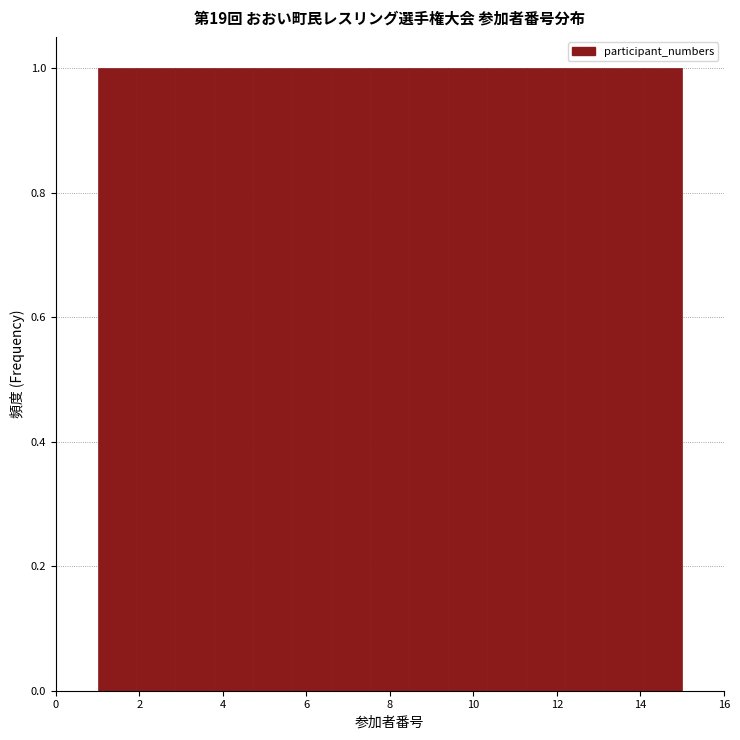

Reading left to right, list every bar in this chart as the range it spans on the x-axis followed by its height. Neither the bar edges nor the heights are printed on the chart, so give them approximately, as read against the axes.

1.0 to 2.0: 1
2.0 to 2.8: 1
2.8 to 3.8: 1
3.8 to 4.8: 1
4.8 to 5.6: 1
5.6 to 6.6: 1
6.6 to 7.6: 1
7.6 to 8.4: 1
8.4 to 9.4: 1
9.4 to 10.4: 1
10.4 to 11.2: 1
11.2 to 12.2: 1
12.2 to 13.2: 1
13.2 to 14.0: 1
14.0 to 15.0: 1